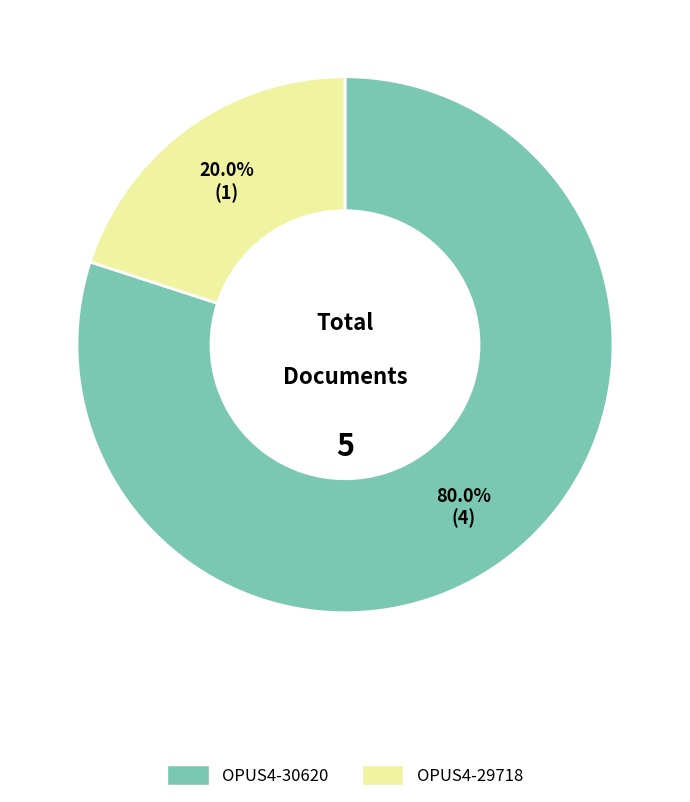

Approximately how many times larger is the value at OPUS4-30620 compared to OPUS4-29718?

4.0